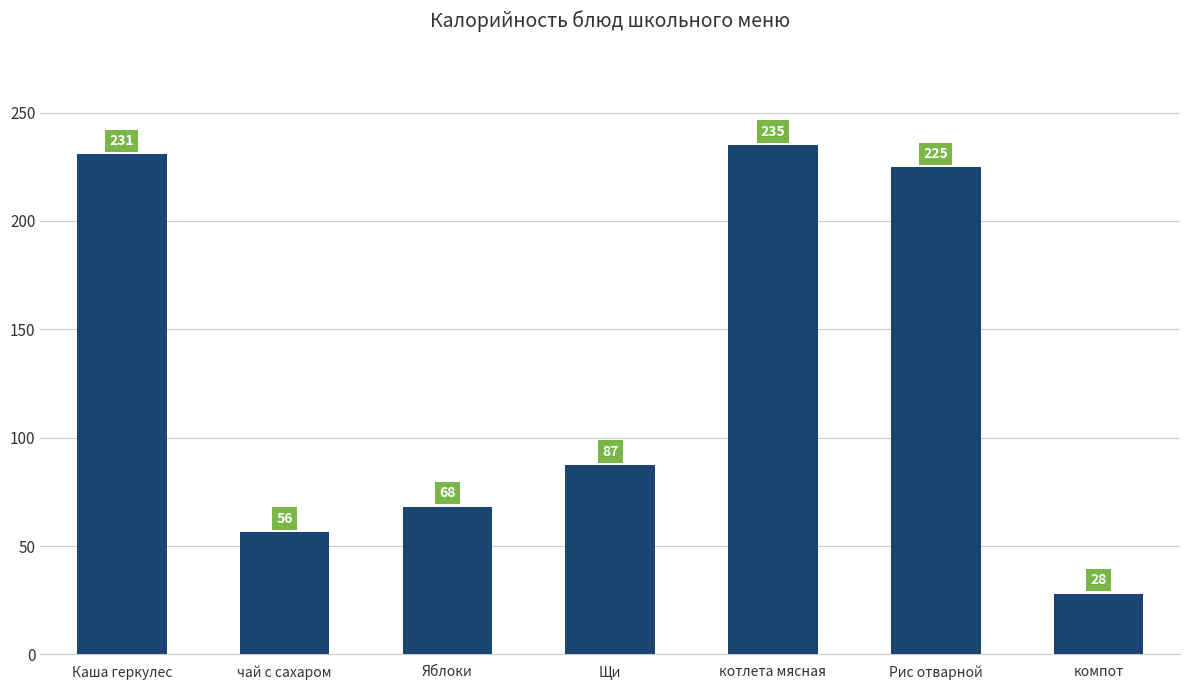

How many categories are shown in the chart?

7